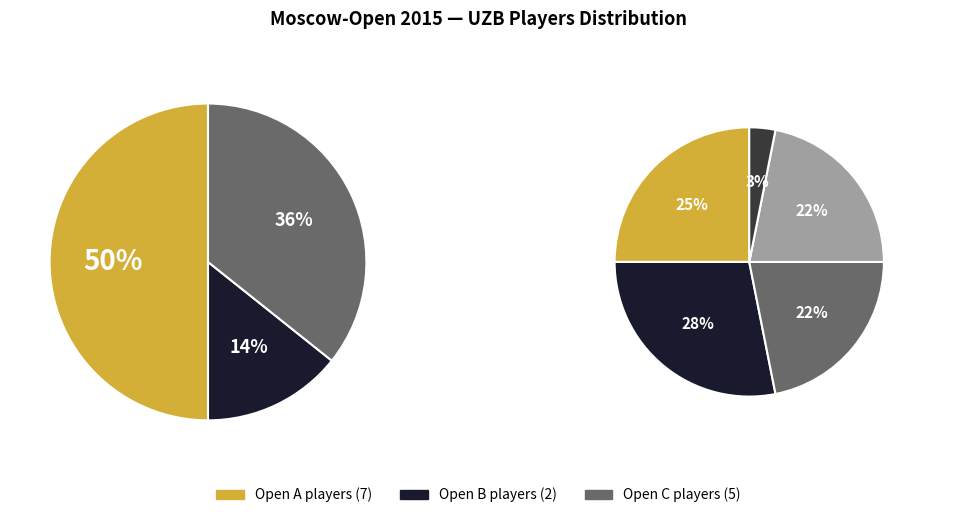

How many segments does this pie chart have?

3